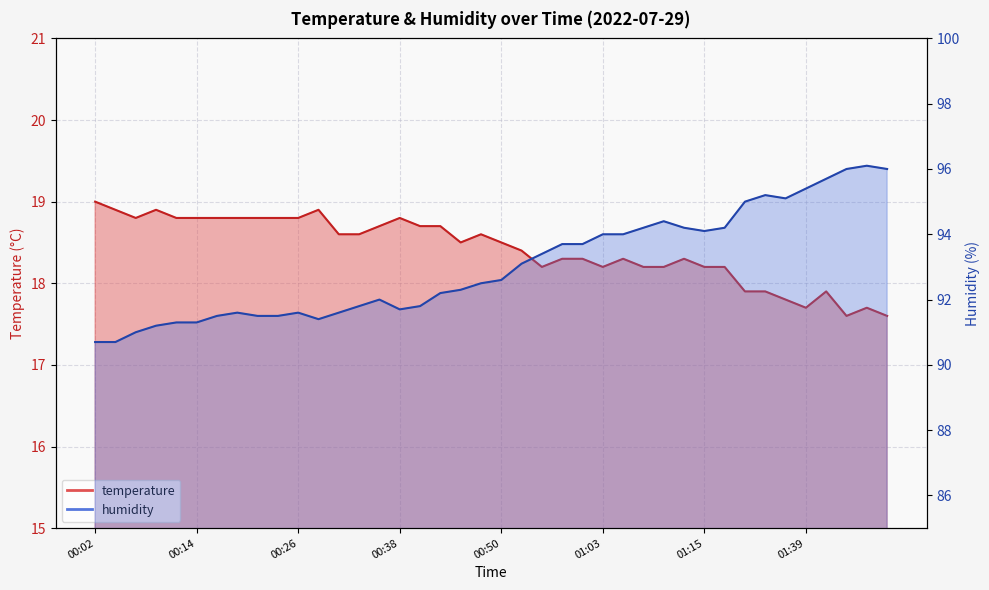

Between 00:26 and 01:05, which series saw the biggest shift?

humidity